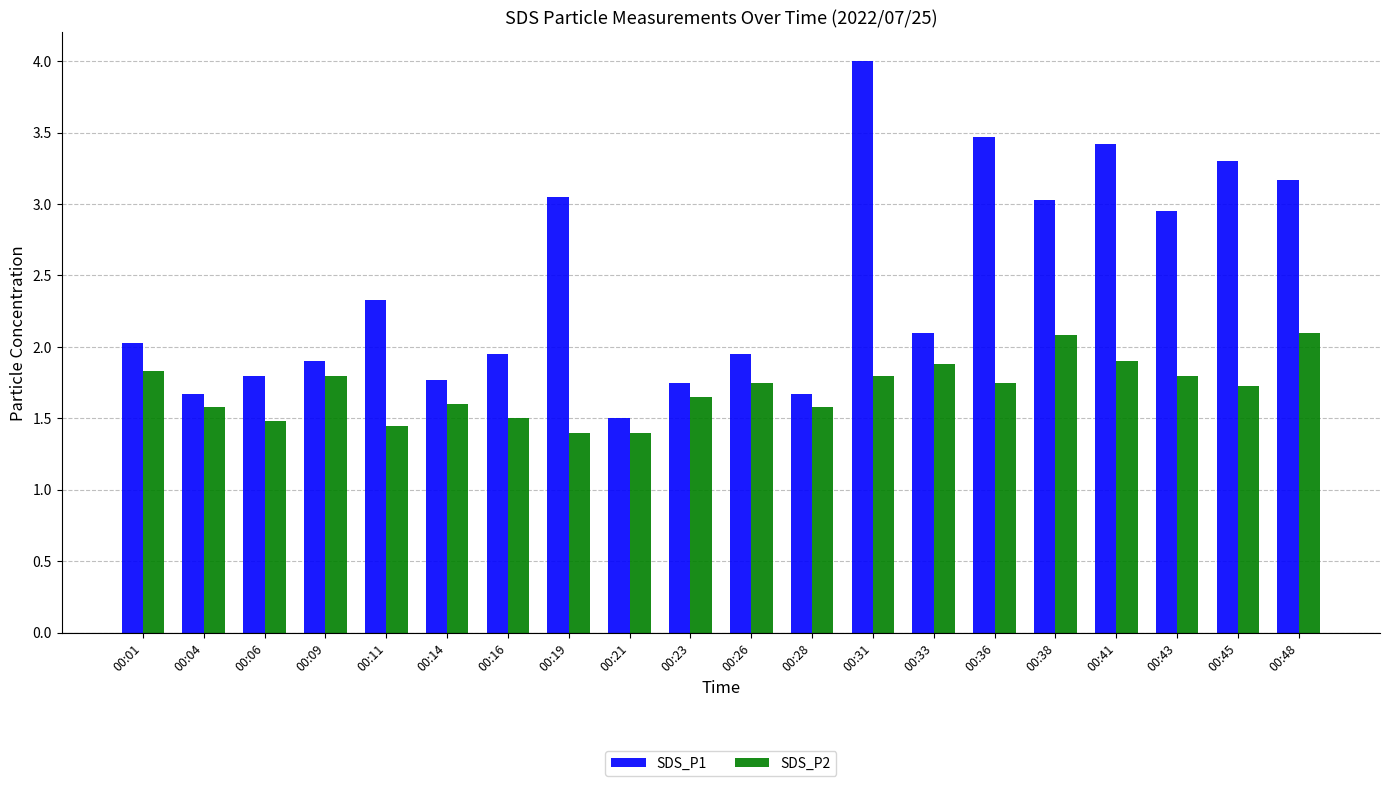

Between 00:23 and 00:38, which series saw the biggest shift?

SDS_P1